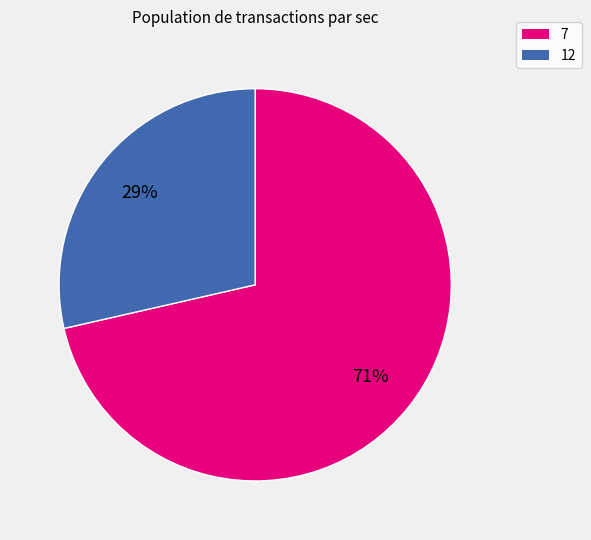

What is the largest slice in the pie chart?

7